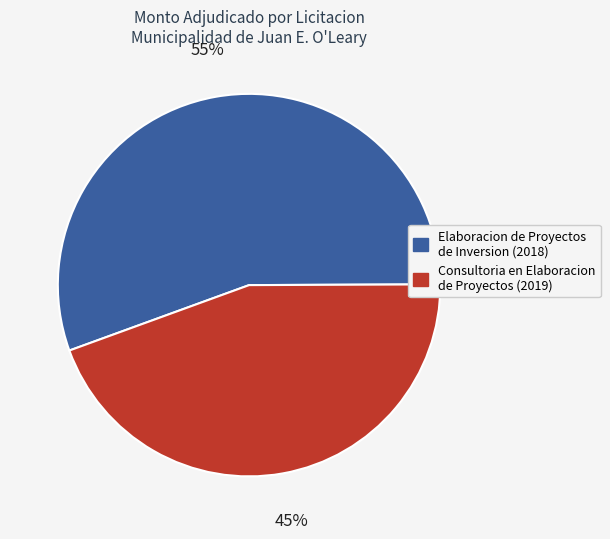

Between Consultoria en Elaboracion de Proyectos (2019) and Elaboracion de Proyectos de Inversion (2018), which is larger?

Elaboracion de Proyectos de Inversion (2018)